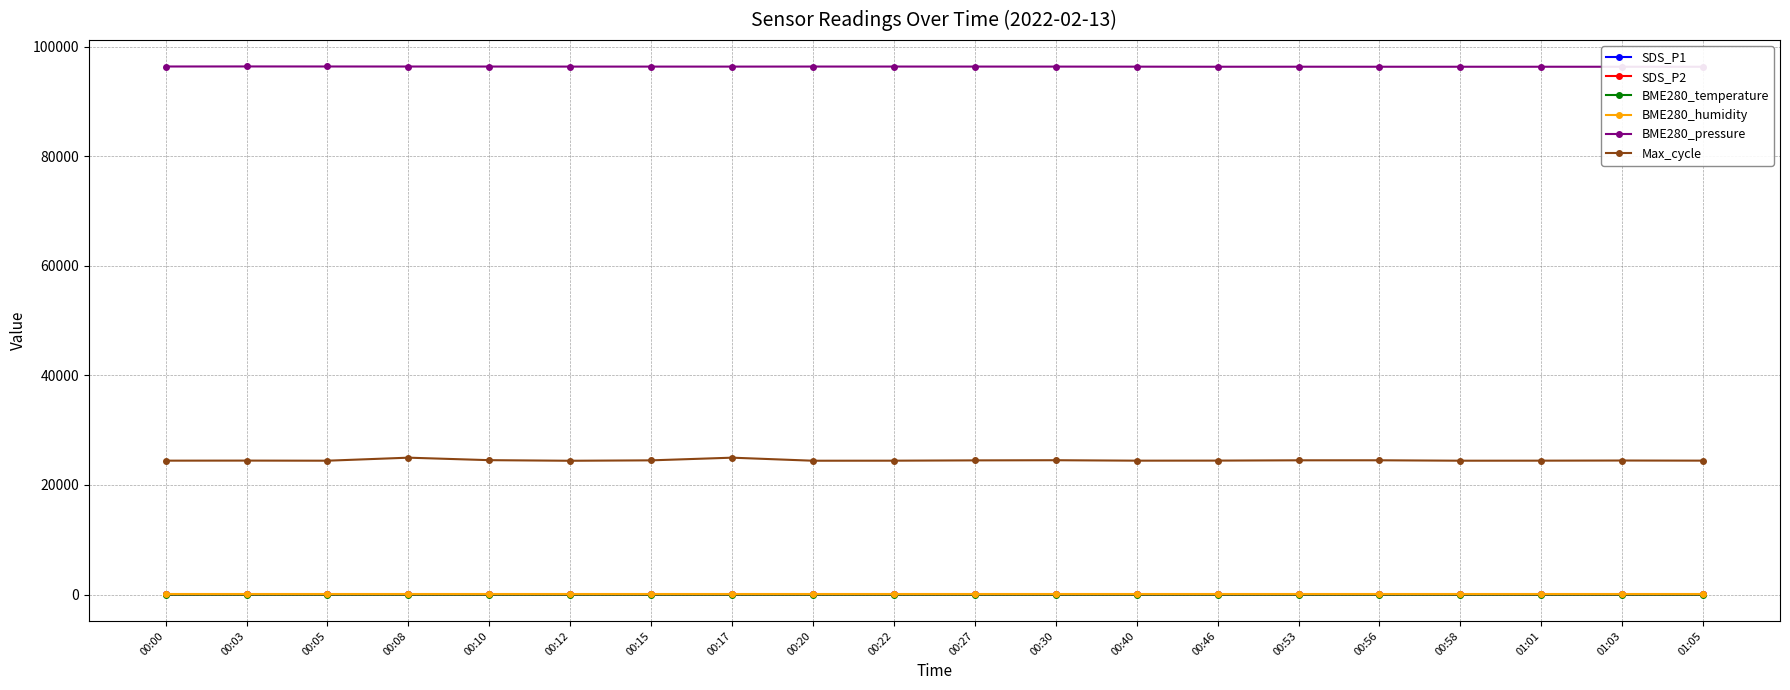

List the series in order of their peak value, highest first.

BME280_pressure, Max_cycle, BME280_humidity, SDS_P1, SDS_P2, BME280_temperature